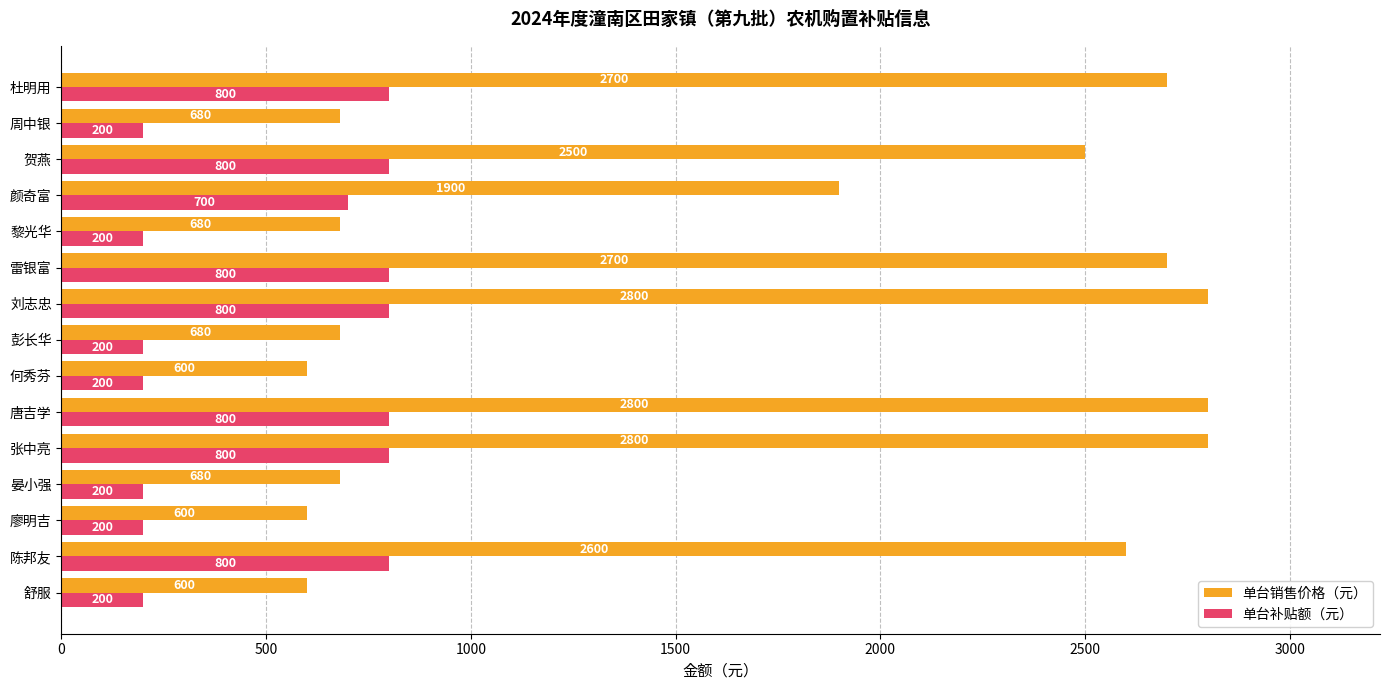

At how many categories does at least one series exceed 566?

15